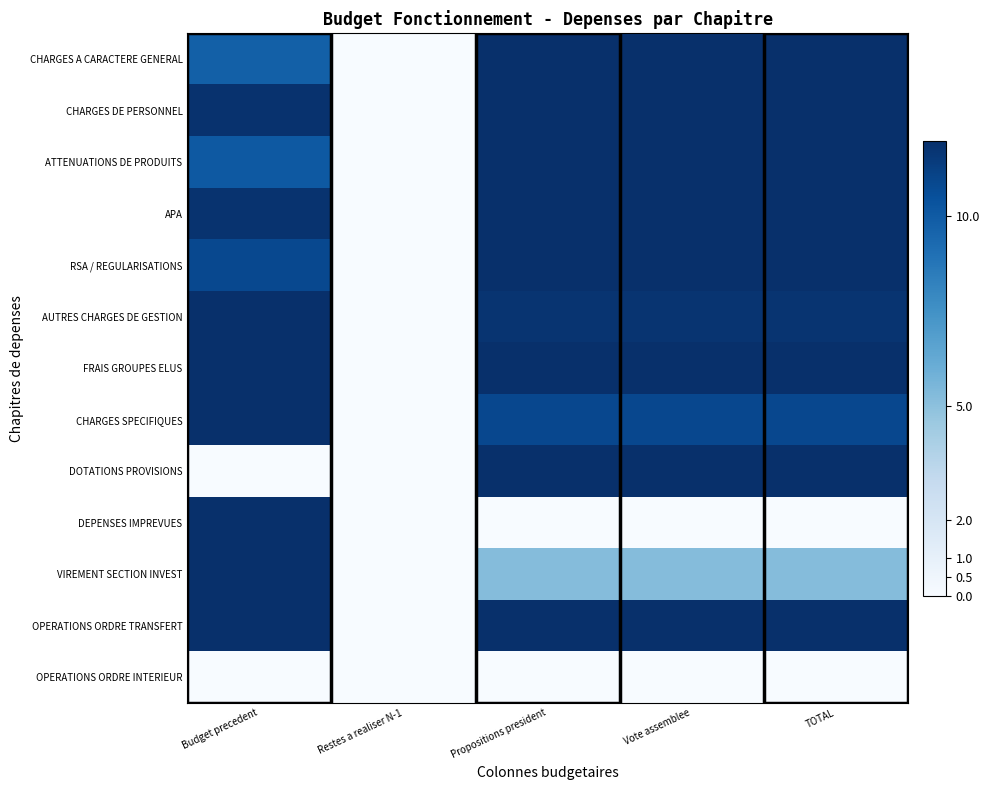

List the series in order of their peak value, highest first.

CHARGES A CARACTERE GENERAL, CHARGES DE PERSONNEL, ATTENUATIONS DE PRODUITS, APA, RSA / REGULARISATIONS, AUTRES CHARGES DE GESTION, FRAIS GROUPES ELUS, CHARGES SPECIFIQUES, DOTATIONS PROVISIONS, DEPENSES IMPREVUES, VIREMENT SECTION INVEST, OPERATIONS ORDRE TRANSFERT, OPERATIONS ORDRE INTERIEUR